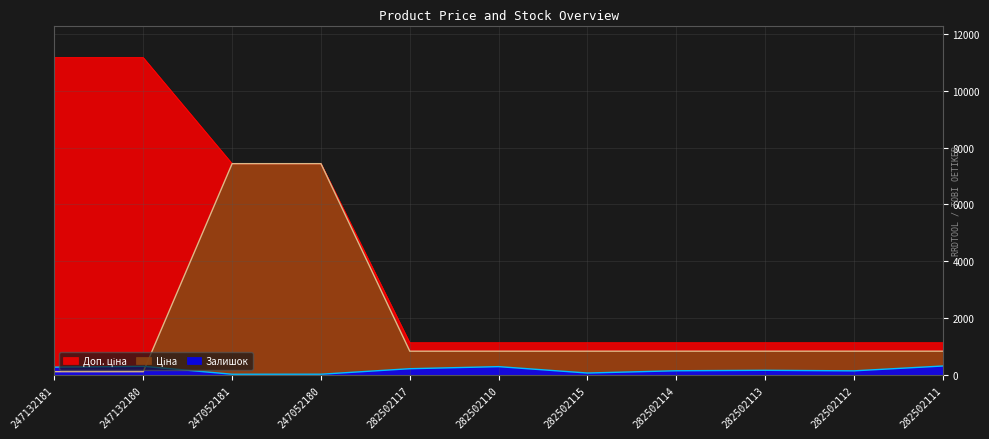

Reading left to right, extract all data points from this chart.

Залишок: 247132181=270.0	247132180=300.0	247052181=20.0	247052180=21.0	282502117=215.0	282502110=288.0	282502115=63.0	282502114=143.0	282502113=159.0	282502112=140.0	282502111=310.0
Ціна: 247132181=111.7	247132180=111.7	247052181=7436.2	247052180=7436.2	282502117=832.4	282502110=832.4	282502115=832.4	282502114=832.4	282502113=832.4	282502112=832.4	282502111=832.4
Доп. ціна: 247132181=11169.0	247132180=11169.0	247052181=7436.2	247052180=7436.2	282502117=1128.0	282502110=1128.0	282502115=1128.0	282502114=1128.0	282502113=1128.0	282502112=1128.0	282502111=1128.0